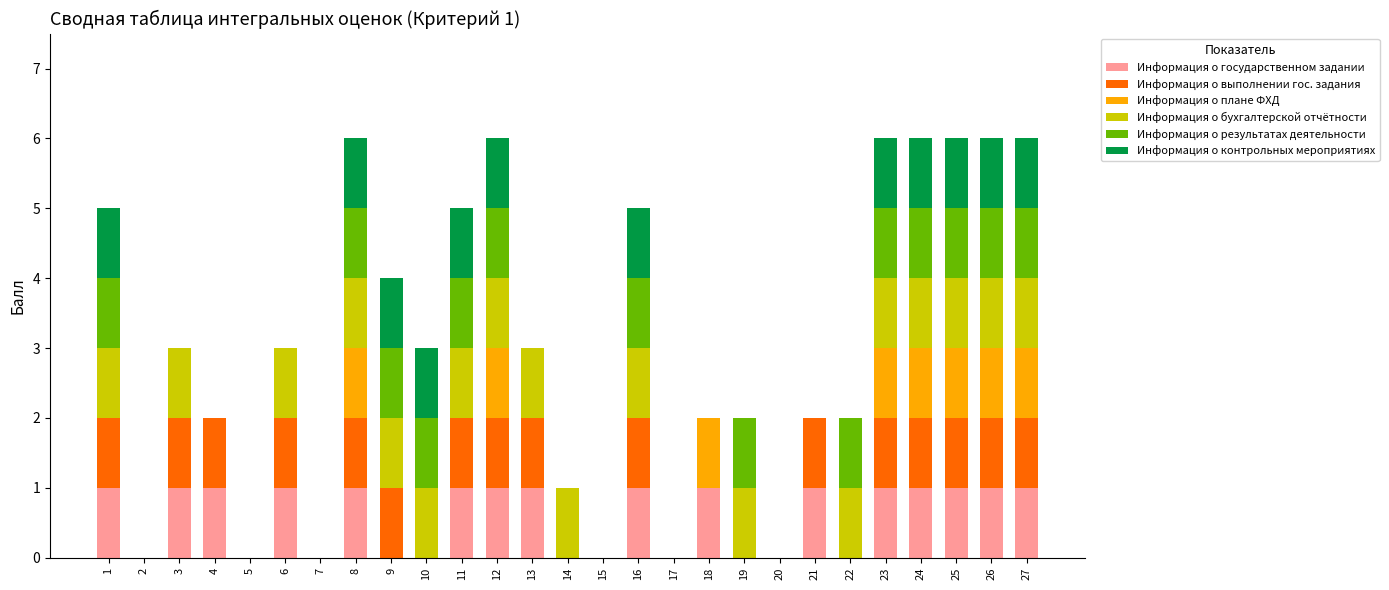

Does the chart contain stacked bars?

Yes